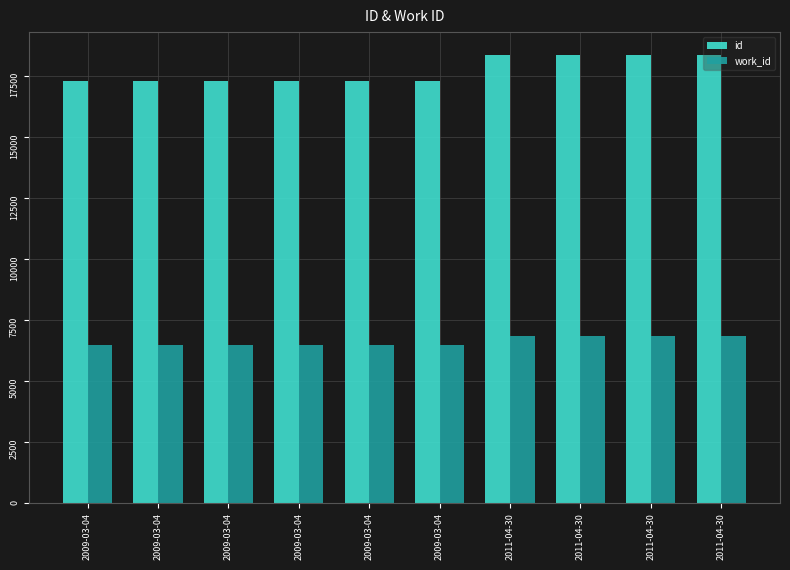

Does the chart contain any negative values?

No